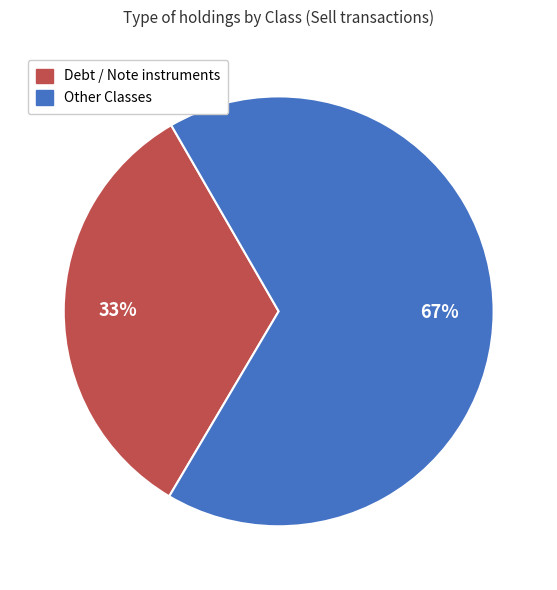

To the nearest percent, what is the difference between the largest and smallest slice percentages?

34%